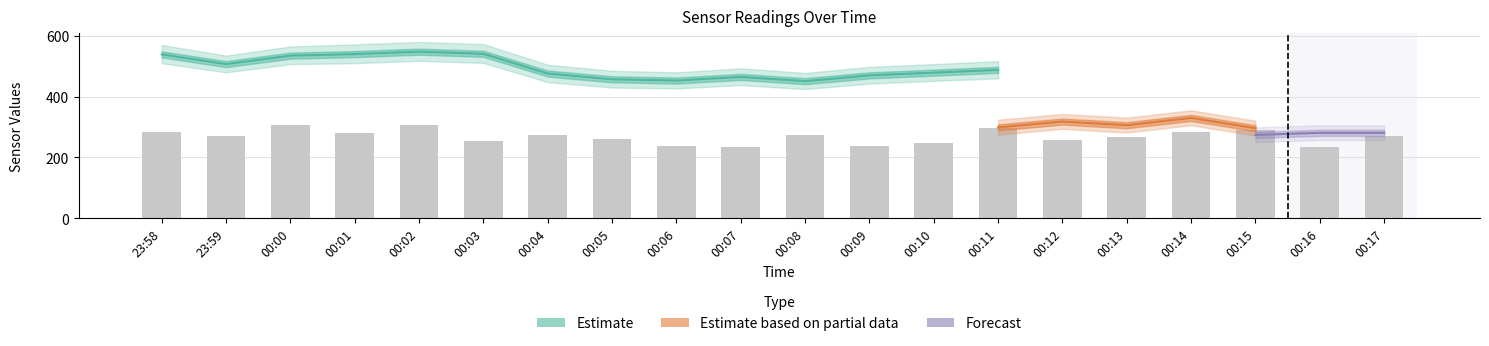

How many values in the col_7 series exceed 272?

9